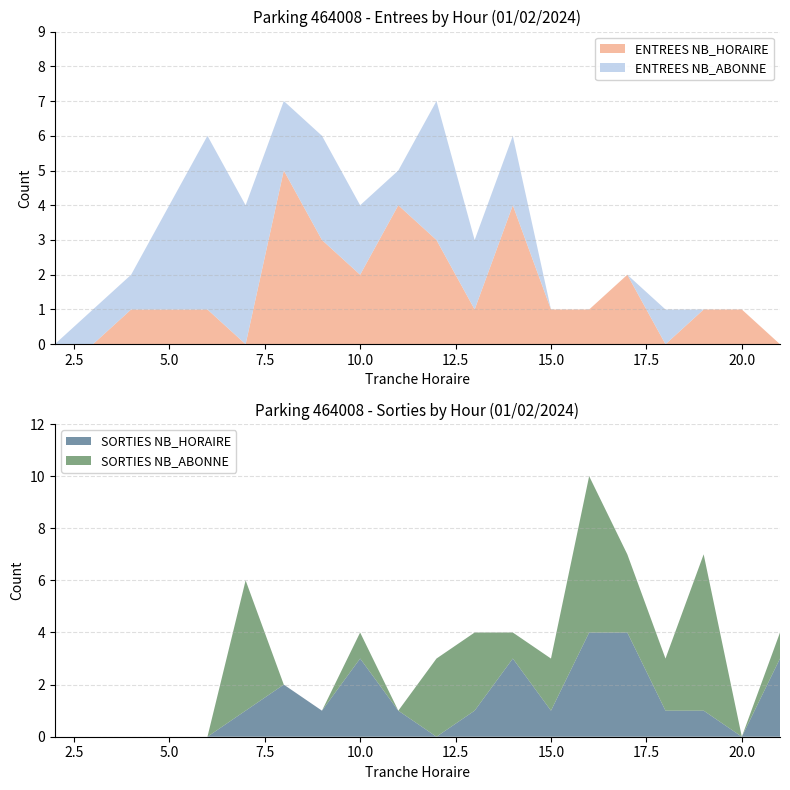

Reading right to left, list all the values displayed in this chart.

ENTREES NB_HORAIRE: 0	1	1	0	2	1	1	4	1	3	4	2	3	5	0	1	1	1	0	0
ENTREES NB_ABONNE: 0	0	0	1	0	0	0	2	2	4	1	2	3	2	4	5	3	1	1	0
SORTIES NB_HORAIRE: 3	0	1	1	4	4	1	3	1	0	1	3	1	2	1	0	0	0	0	0
SORTIES NB_ABONNE: 1	0	6	2	3	6	2	1	3	3	0	1	0	0	5	0	0	0	0	0